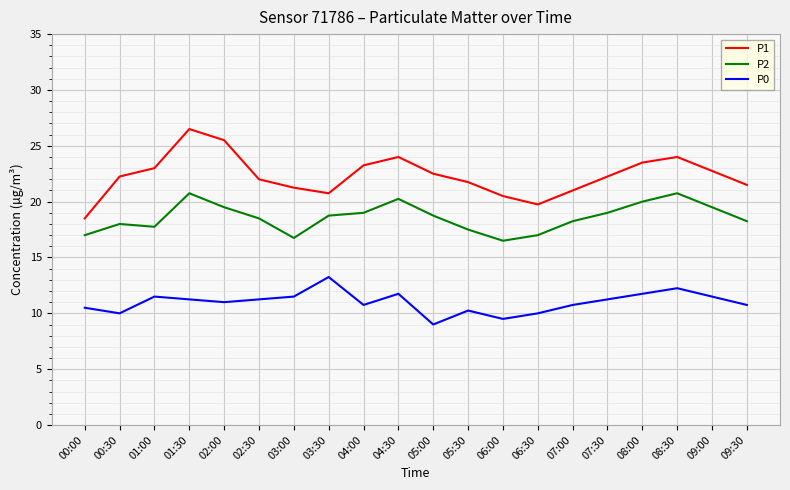

True or false: P0 and P2 intersect in this chart.

False